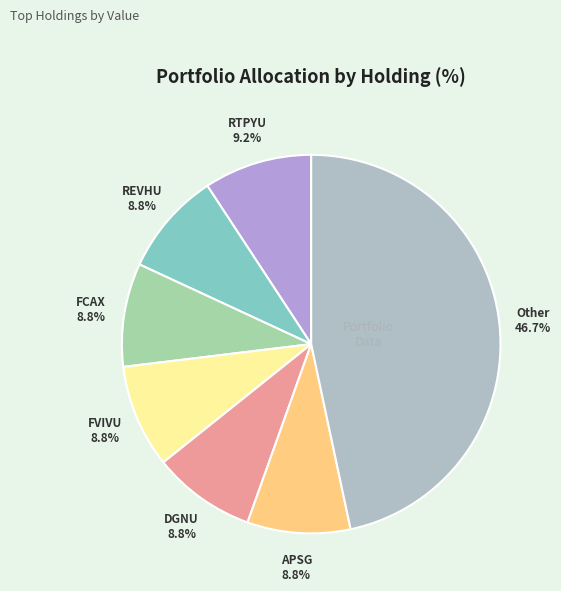

Is there any slice that represents more than half of the pie?

No